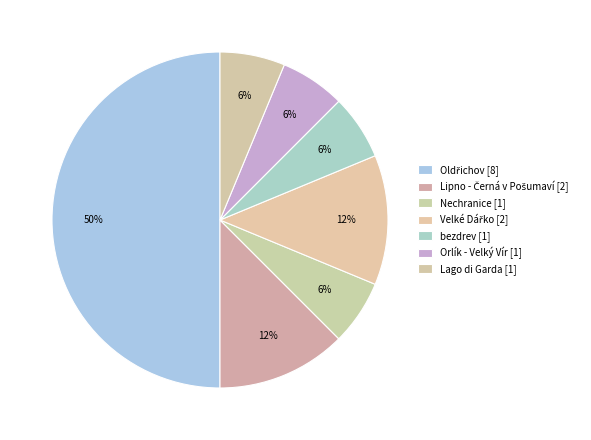

What is the change in value from Oldřichov to Lago di Garda?

-7